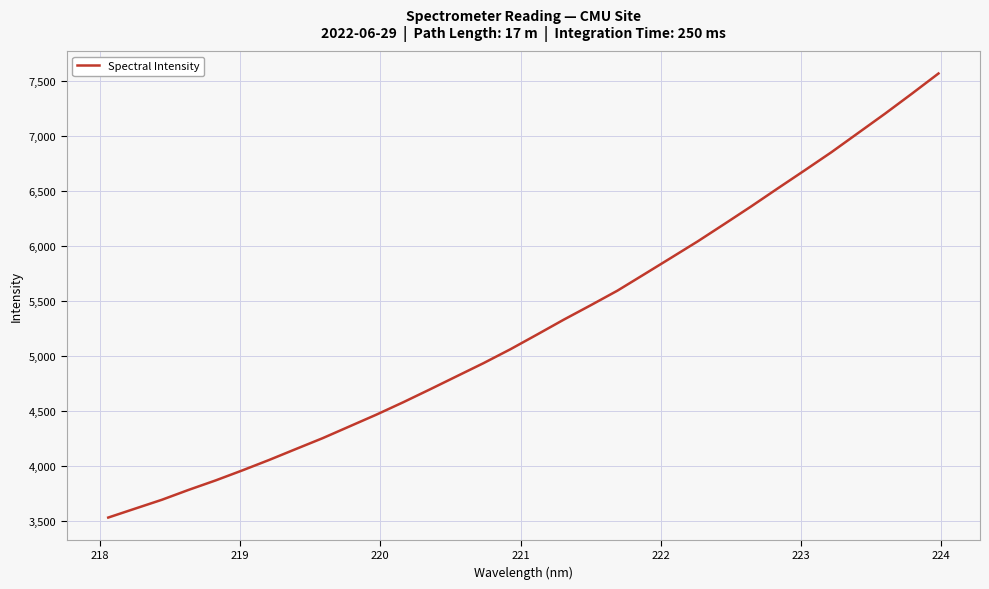

What is the sum of all values?

168860.0